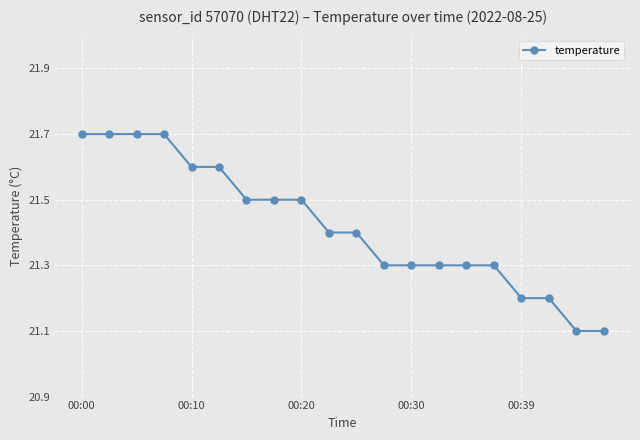

What is the maximum value shown in the chart?

21.7